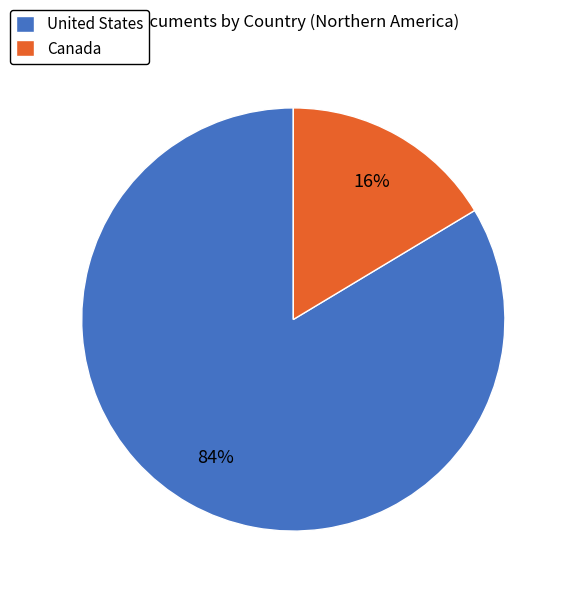

Count the number of slices in the pie.

2